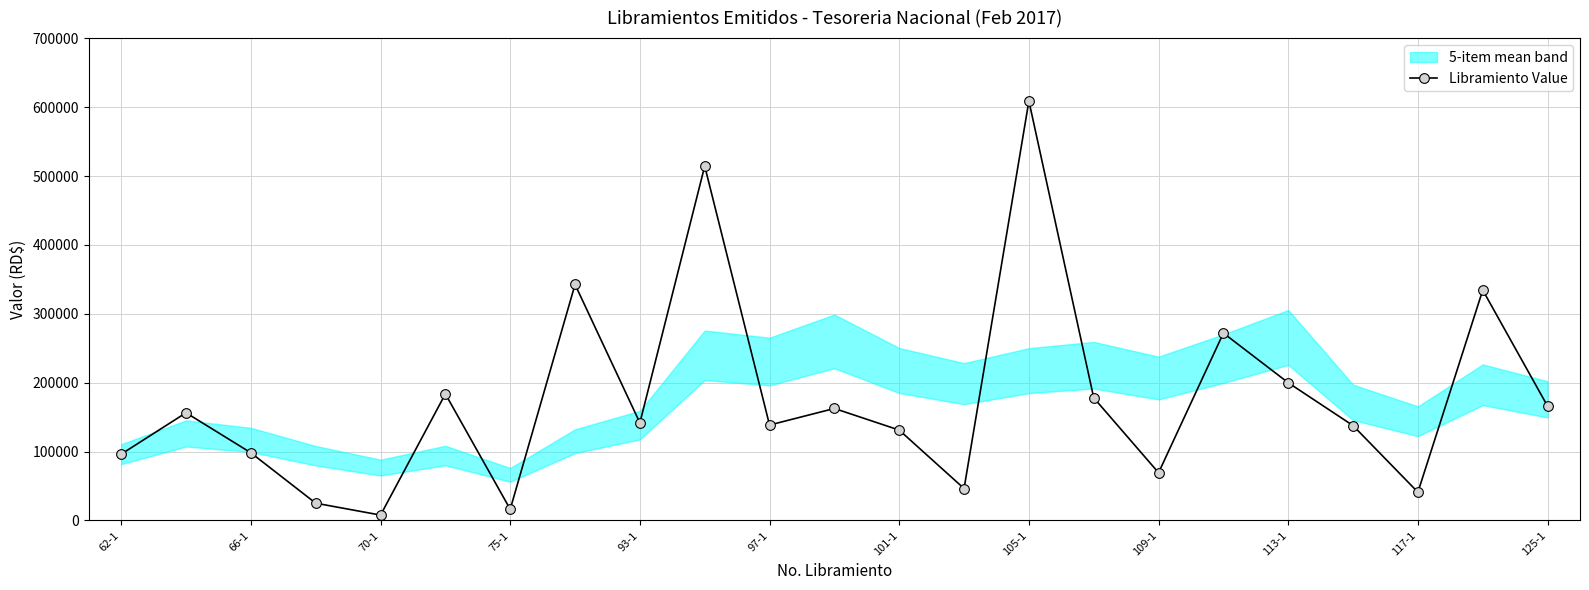

True or false: Libramiento Value has more than 1 points higher than both neighbors.

True